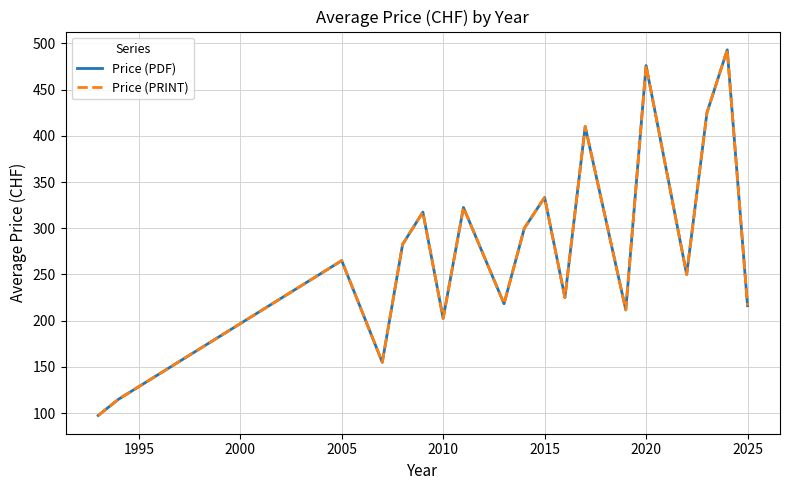

Does the chart display data point markers on the line(s)?

No